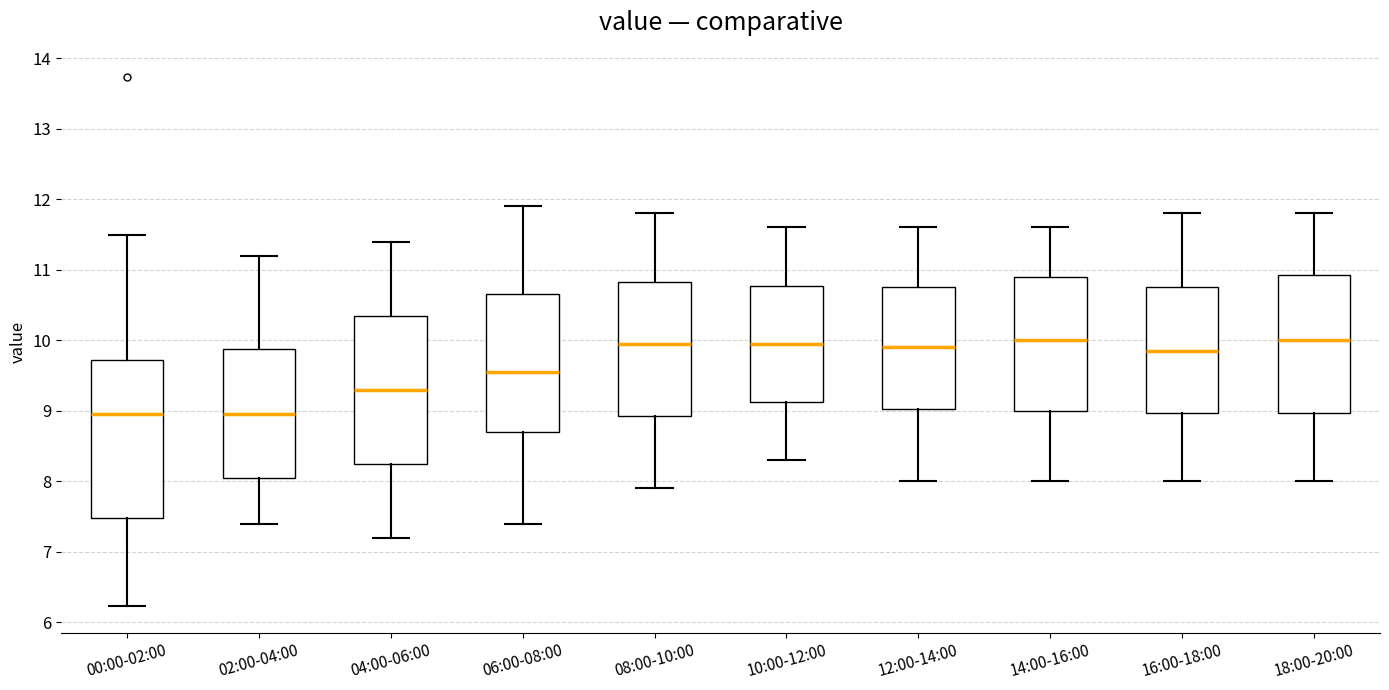

Which box is the tallest, from its lower edge to its upper edge?

00:00-02:00